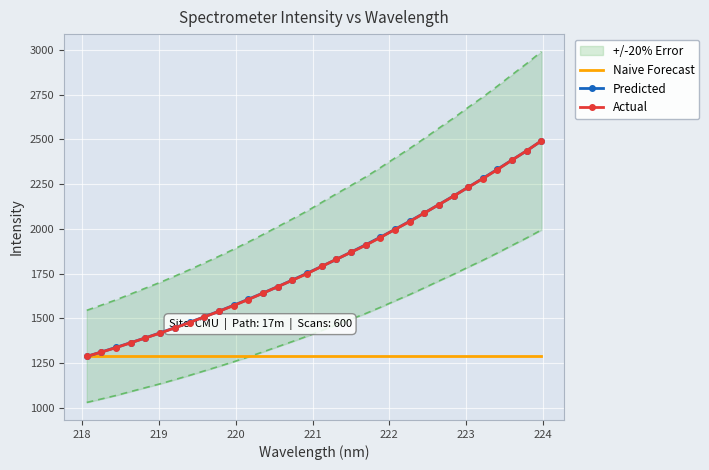

True or false: Naive Forecast and Predicted intersect in this chart.

False